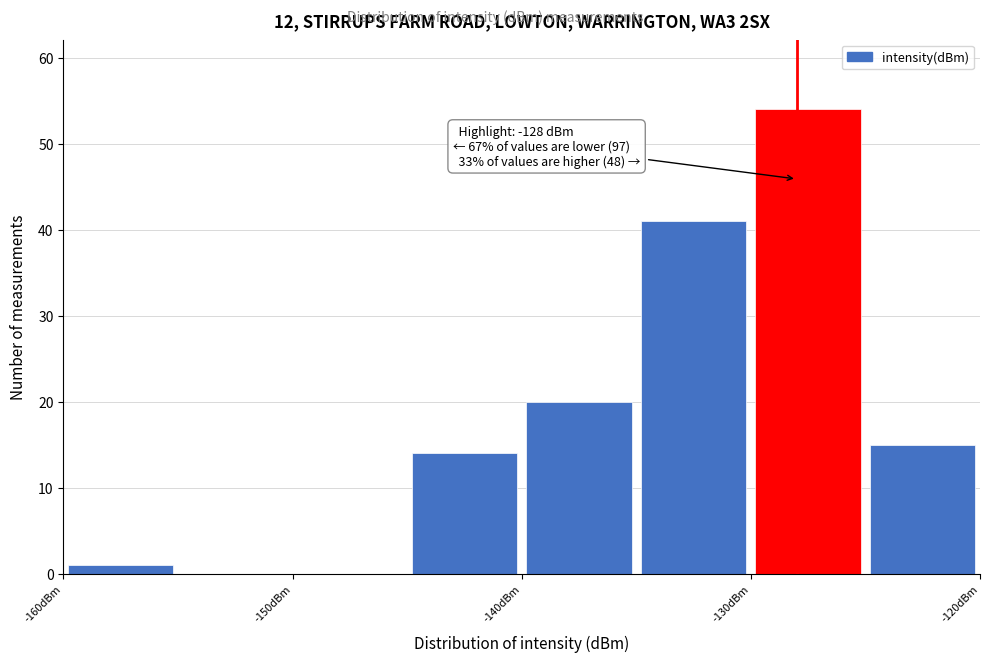

Which range on the x-axis has the tallest bar?

-130 to -125